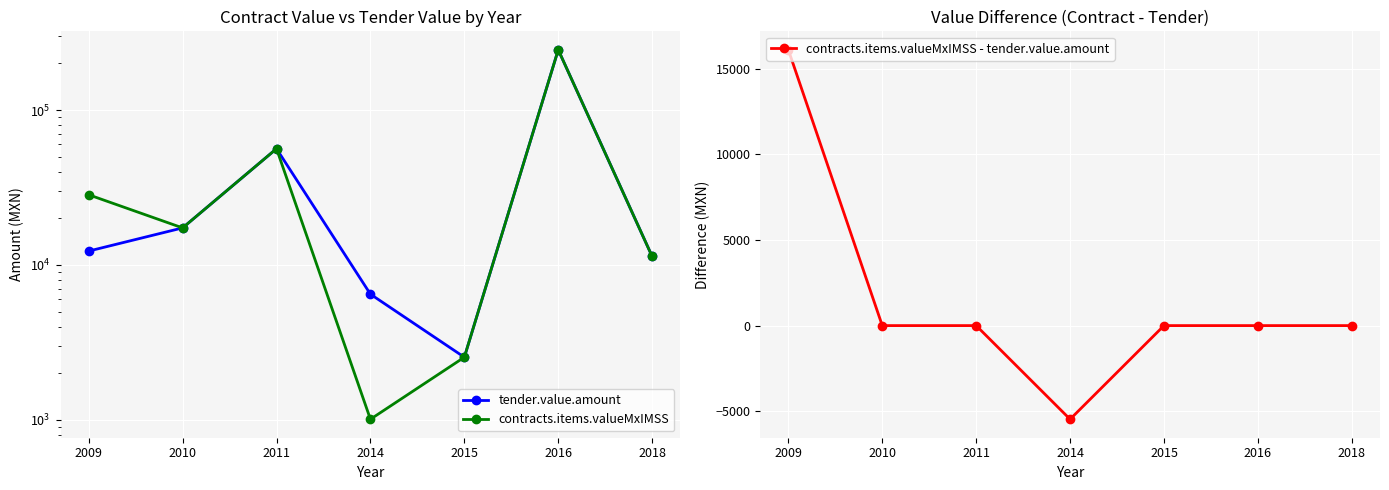

What is the spread (max minus min) of values at 2016?

244935.0